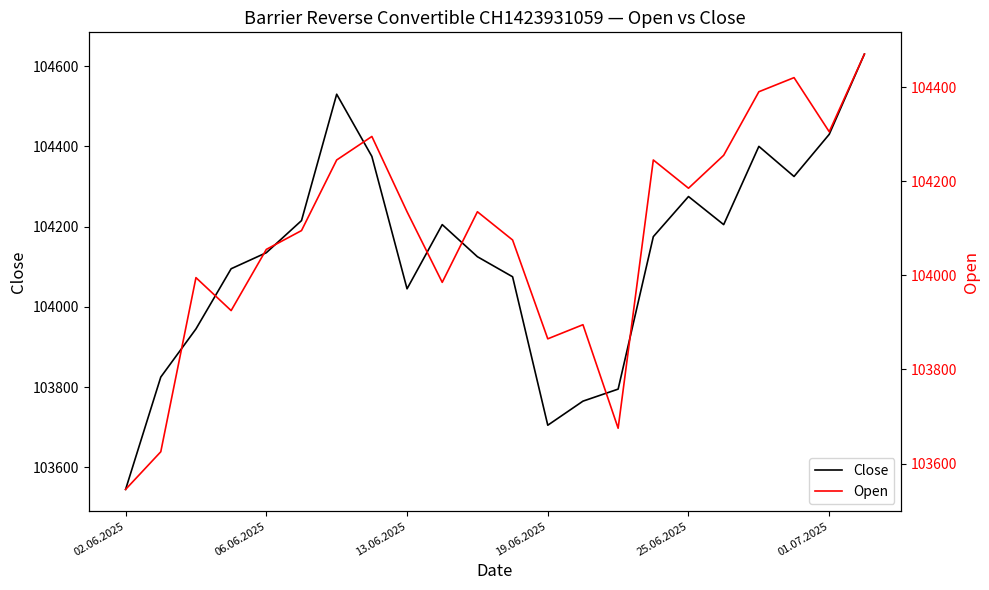

The Close series shows 146081 at 01.07.2025. True or false?

False